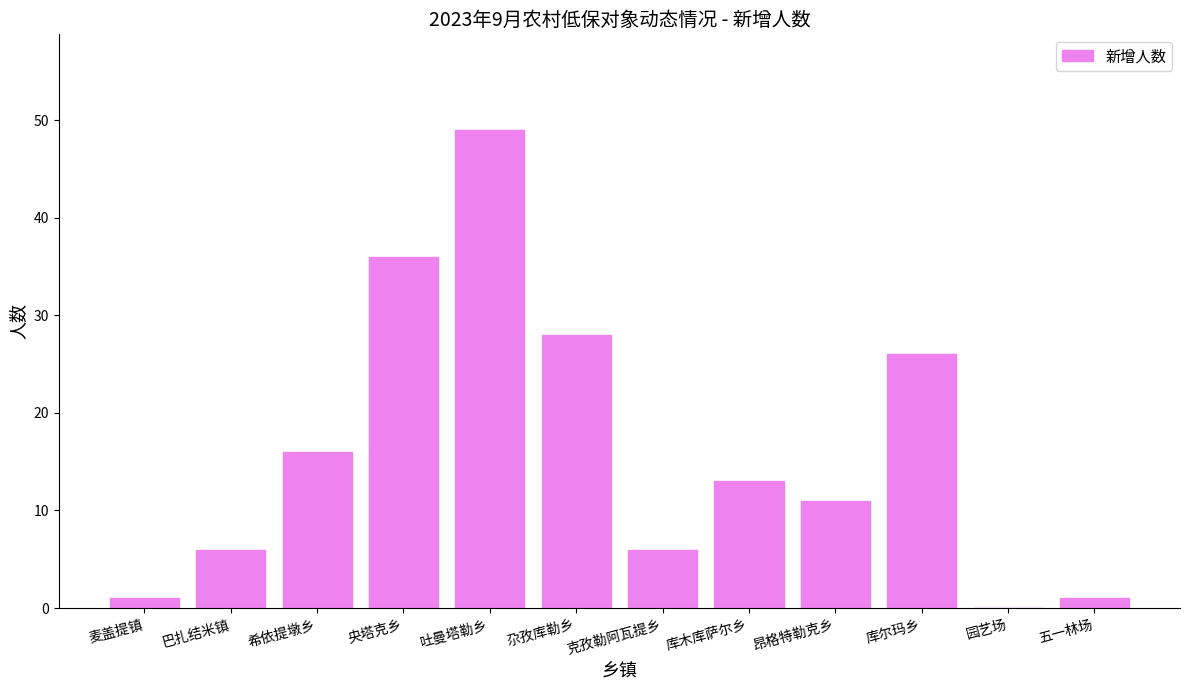

Which has a higher value, 五一林场 or 库木库萨尔乡?

库木库萨尔乡